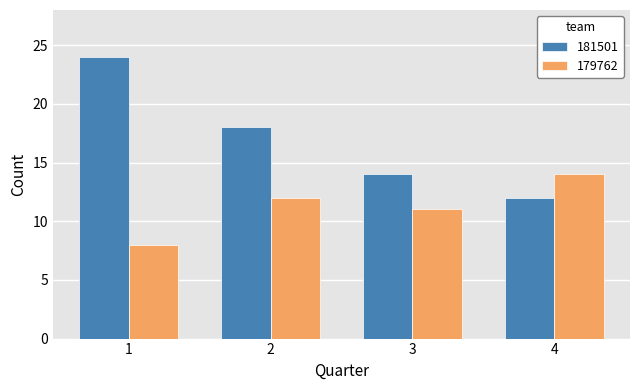

True or false: 179762 has a value of 11 at 3.

True